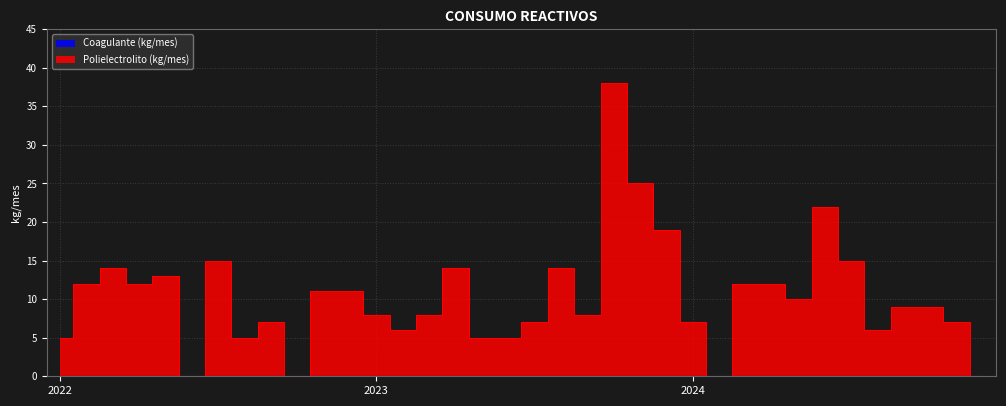

Rank the categories by value from highest to lowest.

2023-10, 2023-11, 2024-06, 2023-12, 2022-07, 2024-07, 2022-03, 2023-04, 2023-08, 2022-05, 2022-02, 2022-04, 2024-03, 2024-04, 2022-11, 2022-12, 2024-05, 2024-09, 2024-10, 2023-01, 2023-03, 2023-09, 2022-09, 2023-07, 2024-01, 2024-11, 2023-02, 2024-08, 2022-01, 2022-08, 2023-05, 2023-06, 2022-06, 2022-10, 2024-02, 2024-12